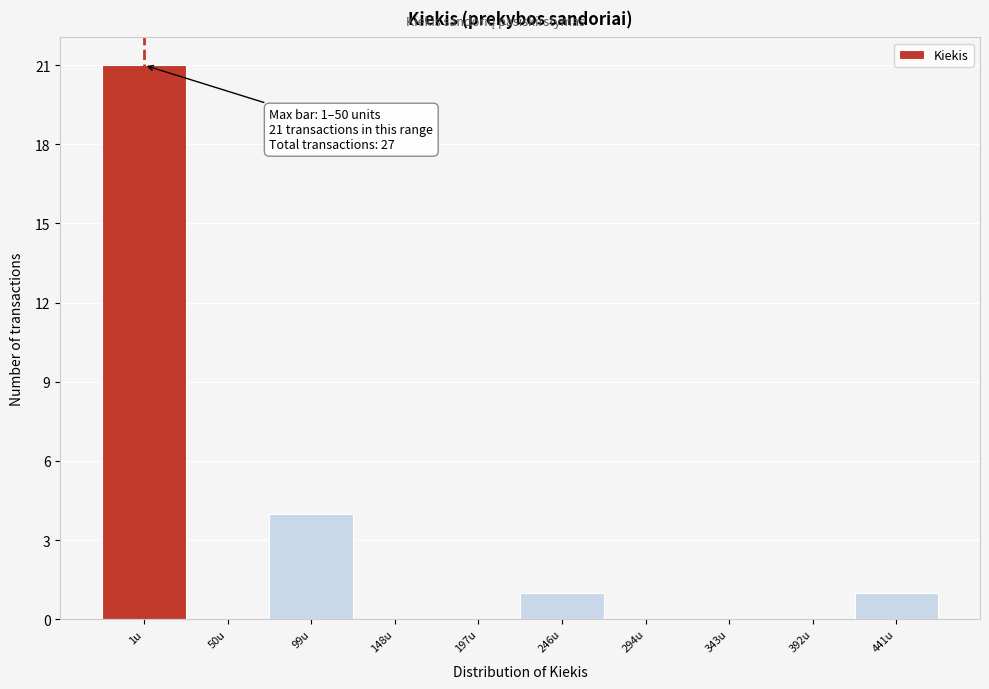

Reading right to left, transcribe all the data shown in this chart.

441u=1	392u=0	343u=0	294u=0	246u=1	197u=0	148u=0	99u=4	50u=0	1u=21